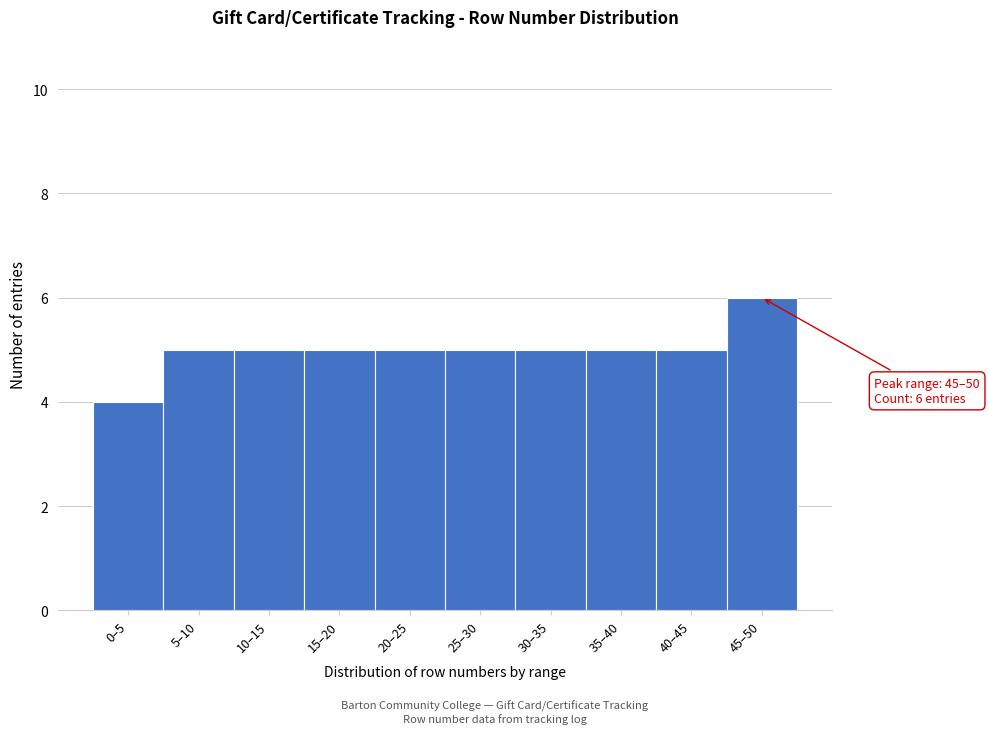

Reading right to left, what are all the values shown in this chart?

6	5	5	5	5	5	5	5	5	4